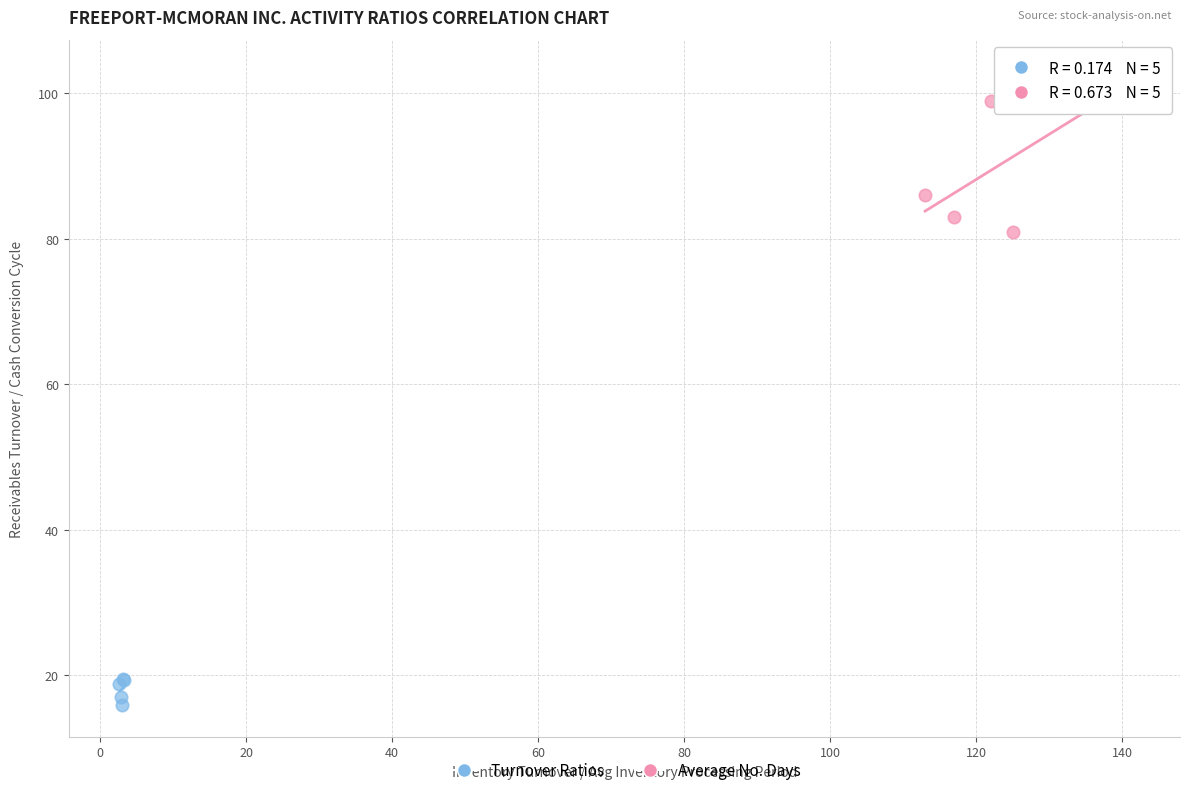

Which series contains the lowest Y value?

Turnover Ratios